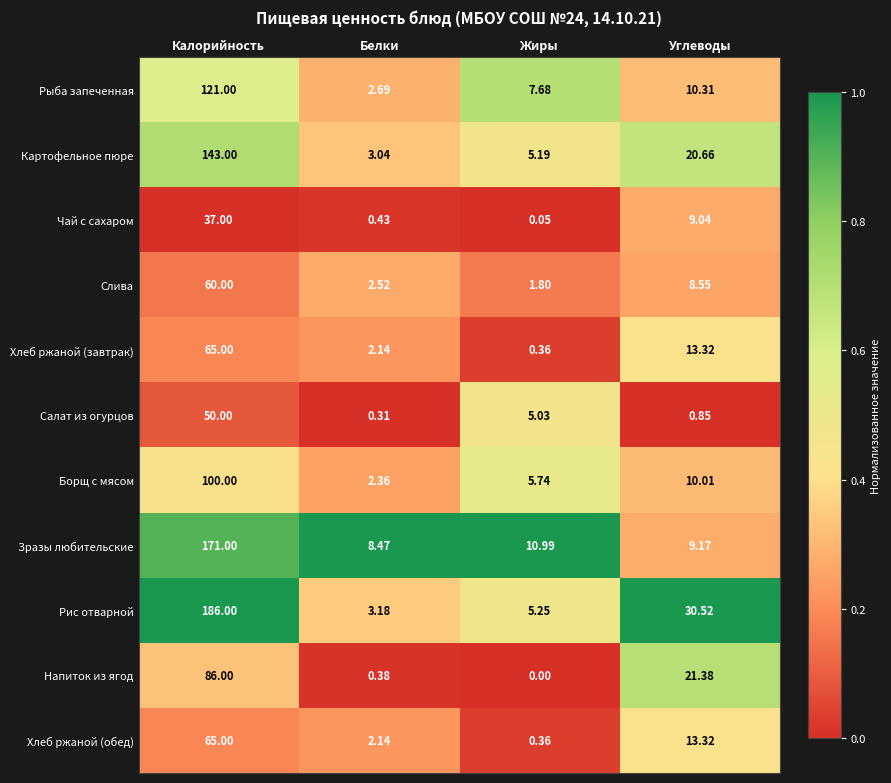

At which label does Картофельное пюре first exceed 20?

Калорийность